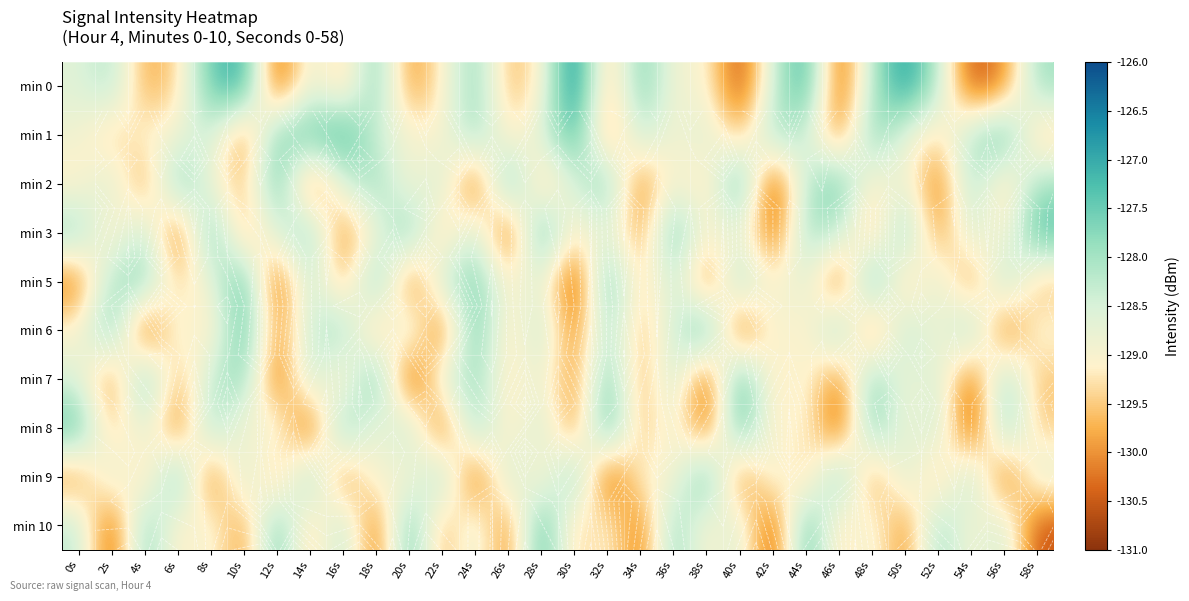

The value of min 5 at 26s is -51.8. True or false?

False